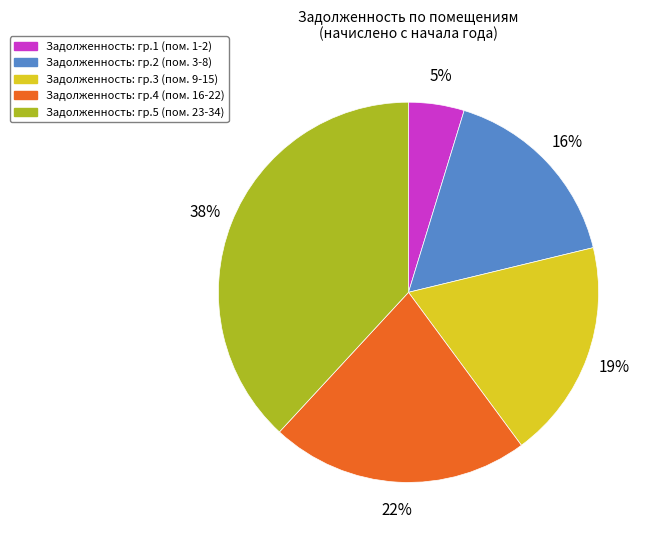

Is there a majority slice in this chart?

No